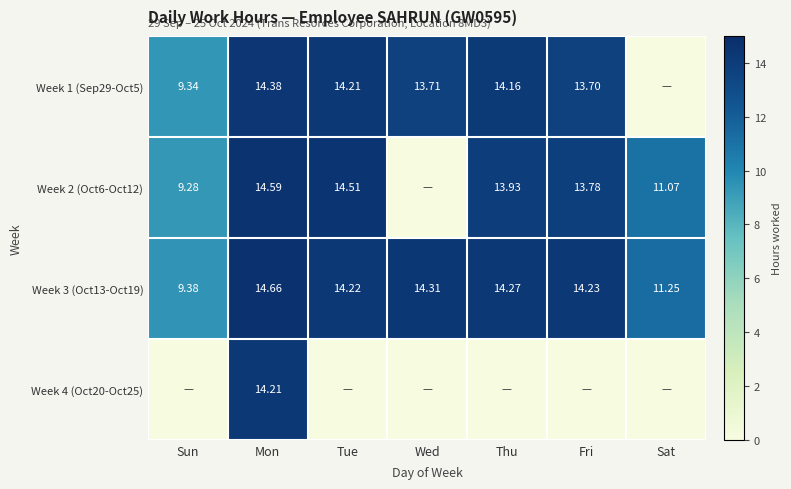

List the labels in order of Week 3 (Oct13-Oct19) value, smallest first.

Sun, Sat, Tue, Fri, Thu, Wed, Mon